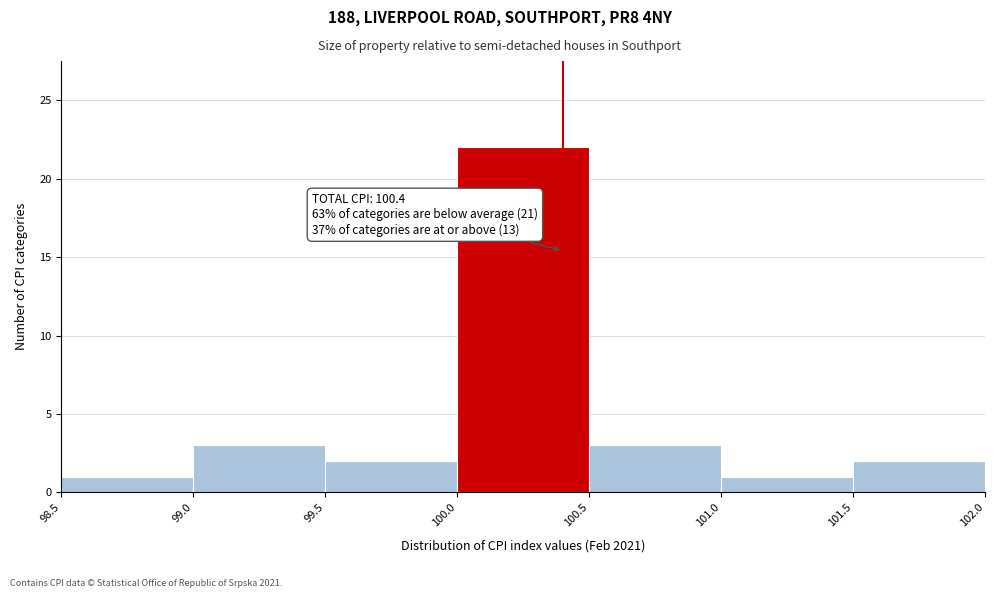

Over which range of the x-axis is the bar tallest?

100.0 to 100.5